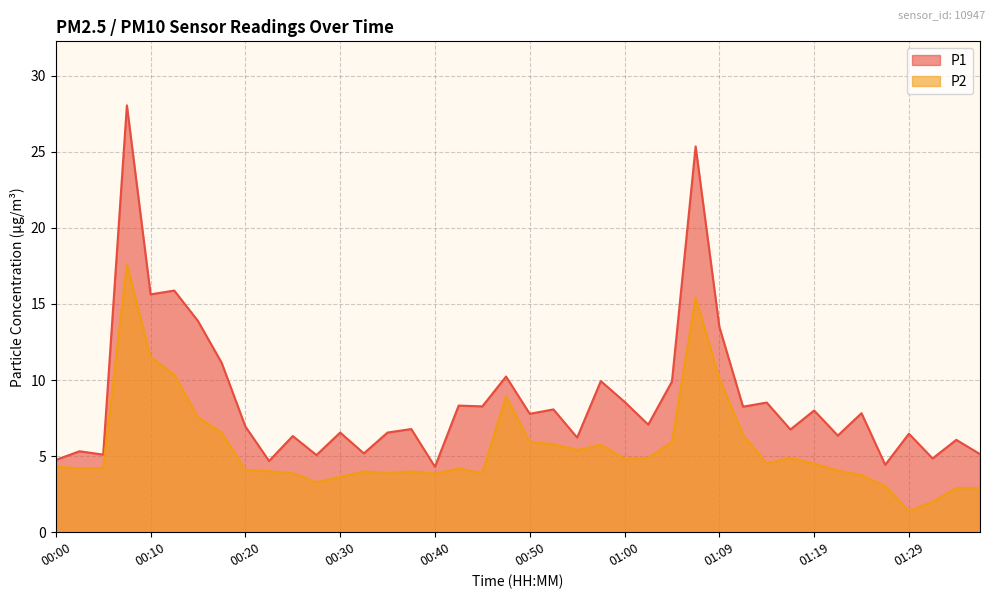

At how many categories does at least one series exceed 15?

4